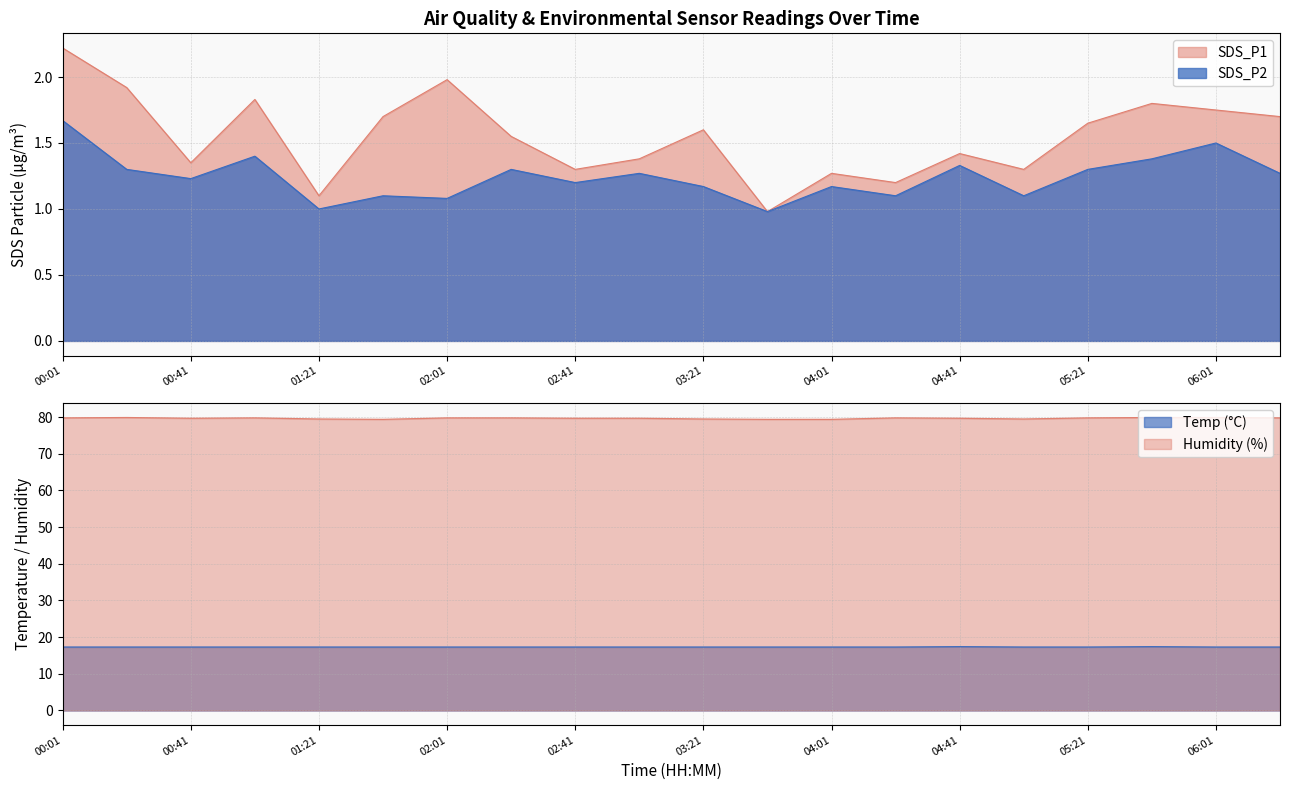

What is the approximate value of SDS_P2 at 03:41?

1.0